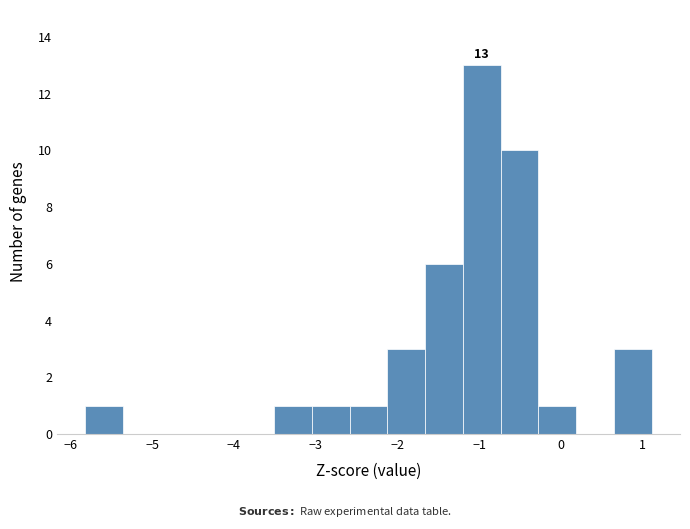

Which range on the x-axis has the tallest bar?

-1.2 to -0.7